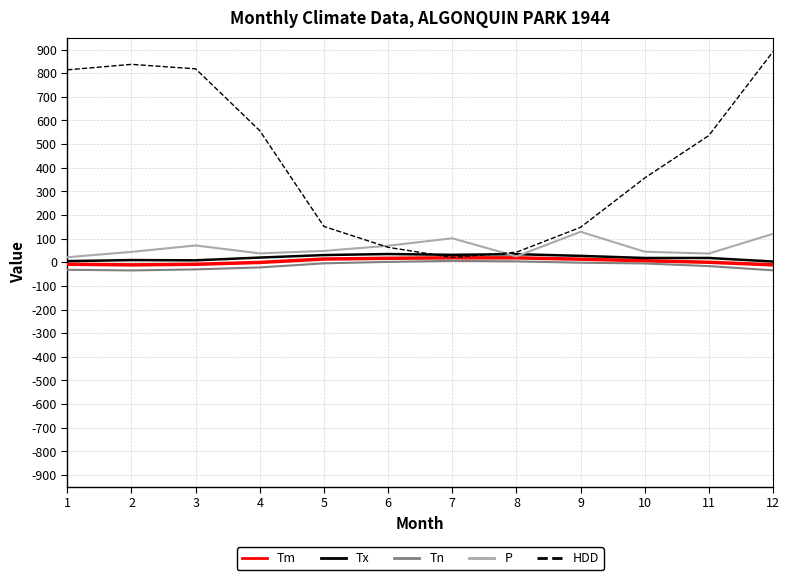

Which series has the widest spread of values?

HDD